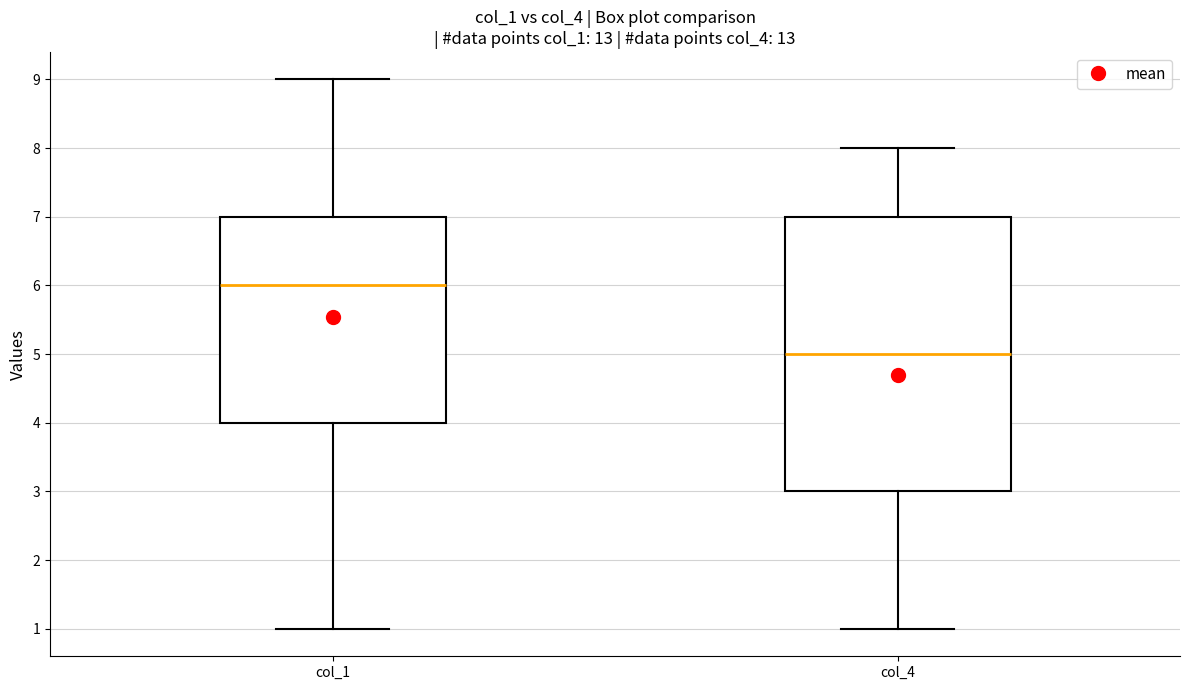

Which box has the highest median line?

col_1